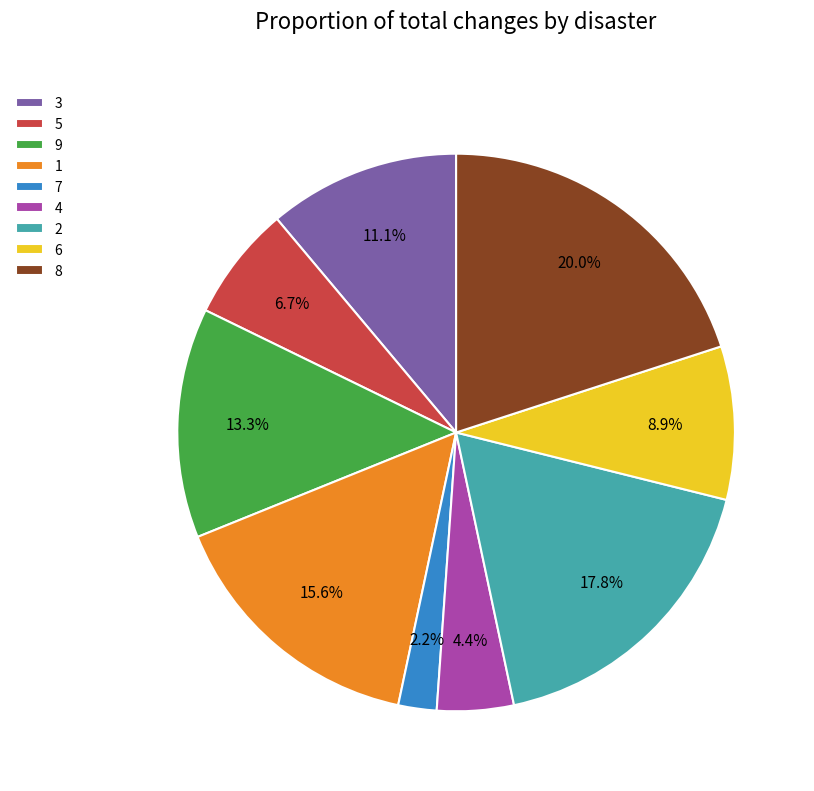

What is the total percentage of 9 and 8?

33.3%